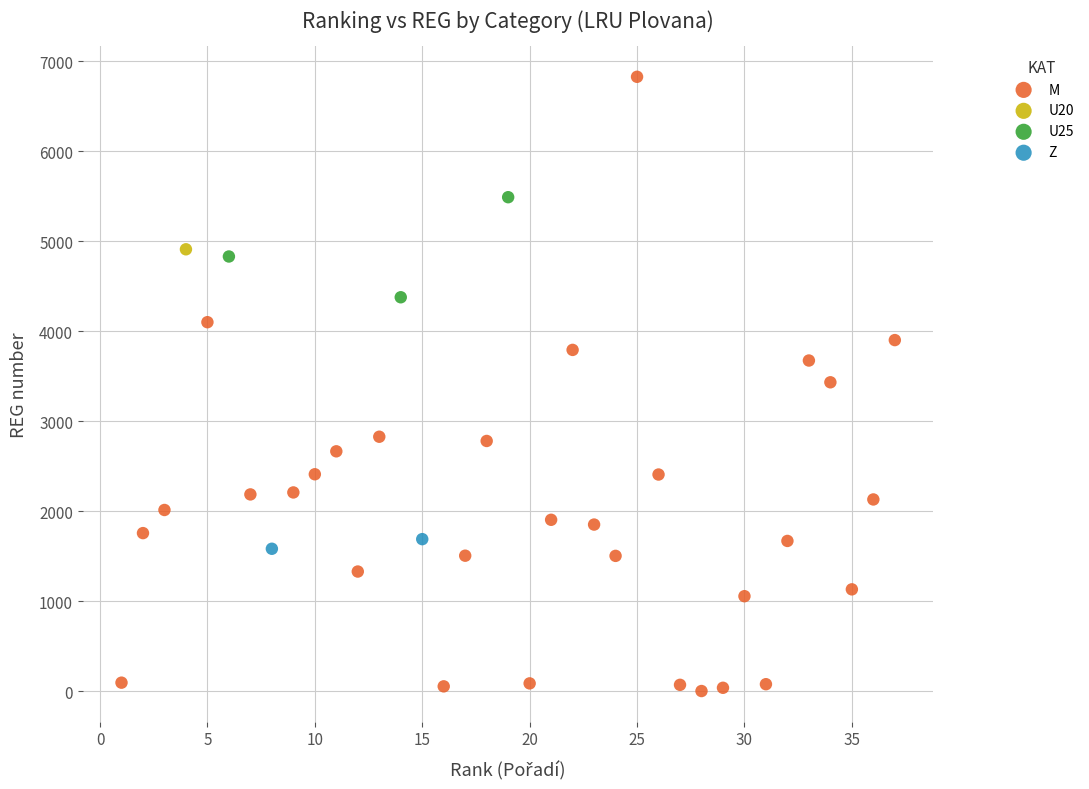

What are all the series names shown in the legend?

M, U20, U25, Z